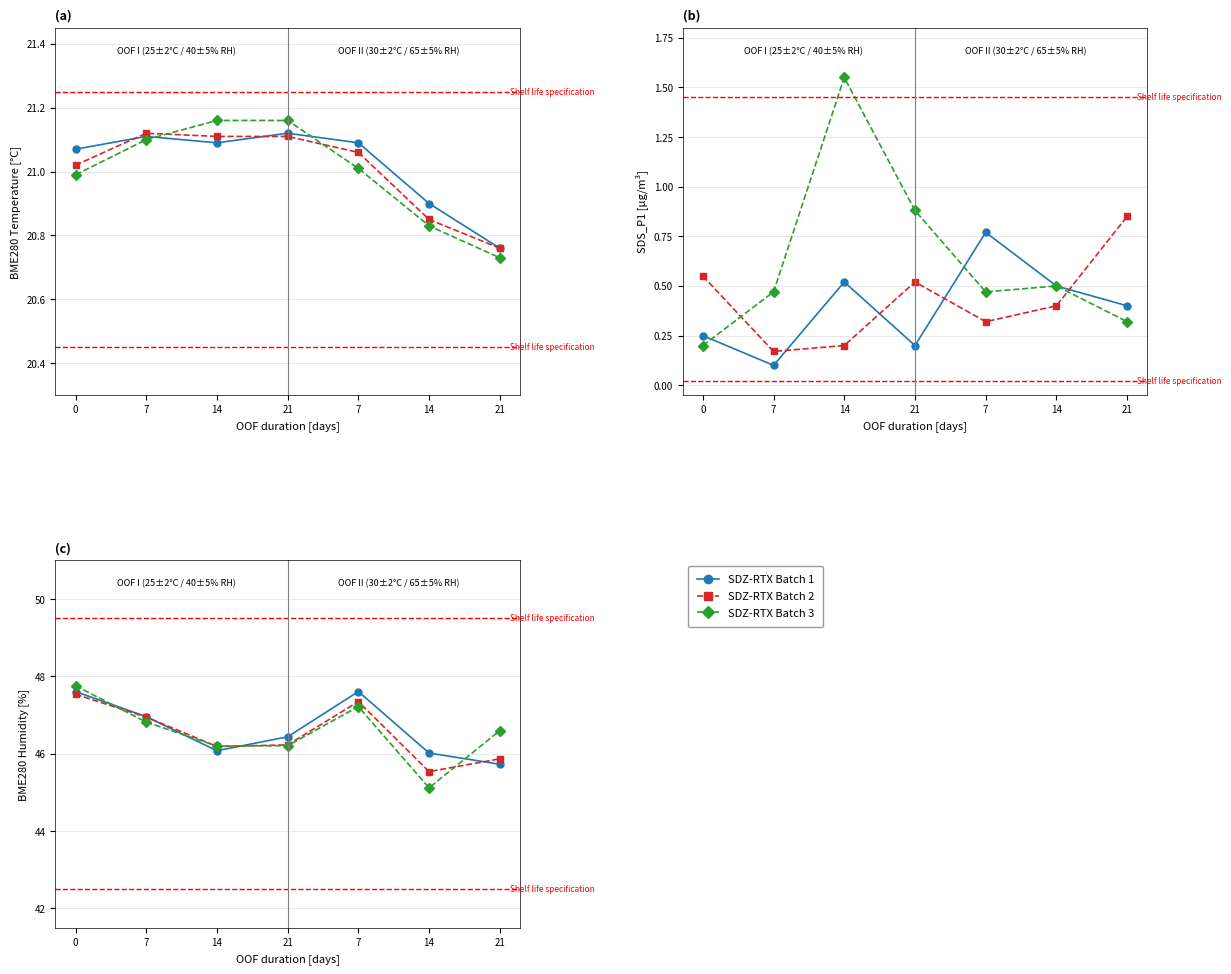

What is the sum of all Batch 3 values?

325.9